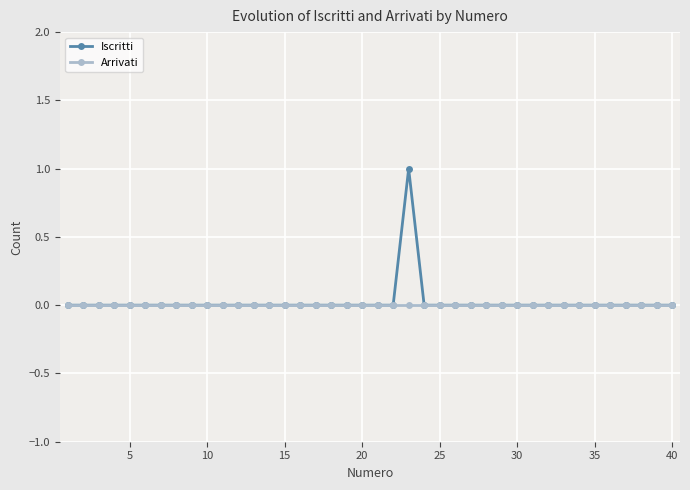

List the series in order of their peak value, lowest first.

Arrivati, Iscritti